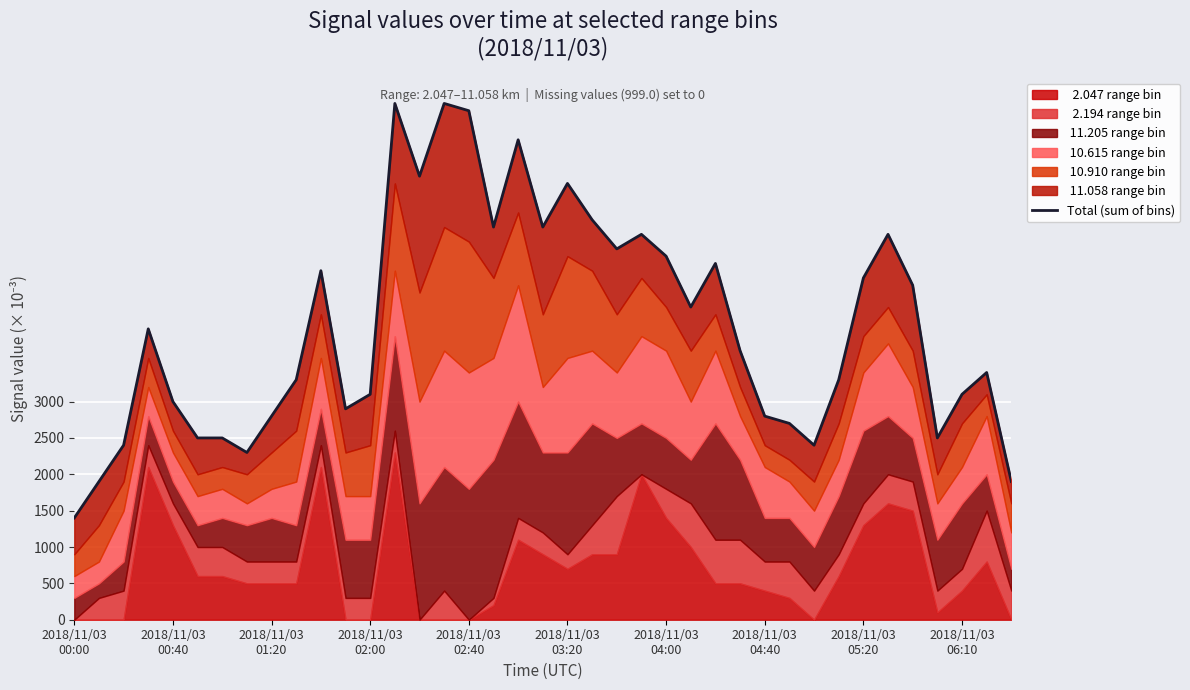

What is the change in value from 10 to 22?

+300